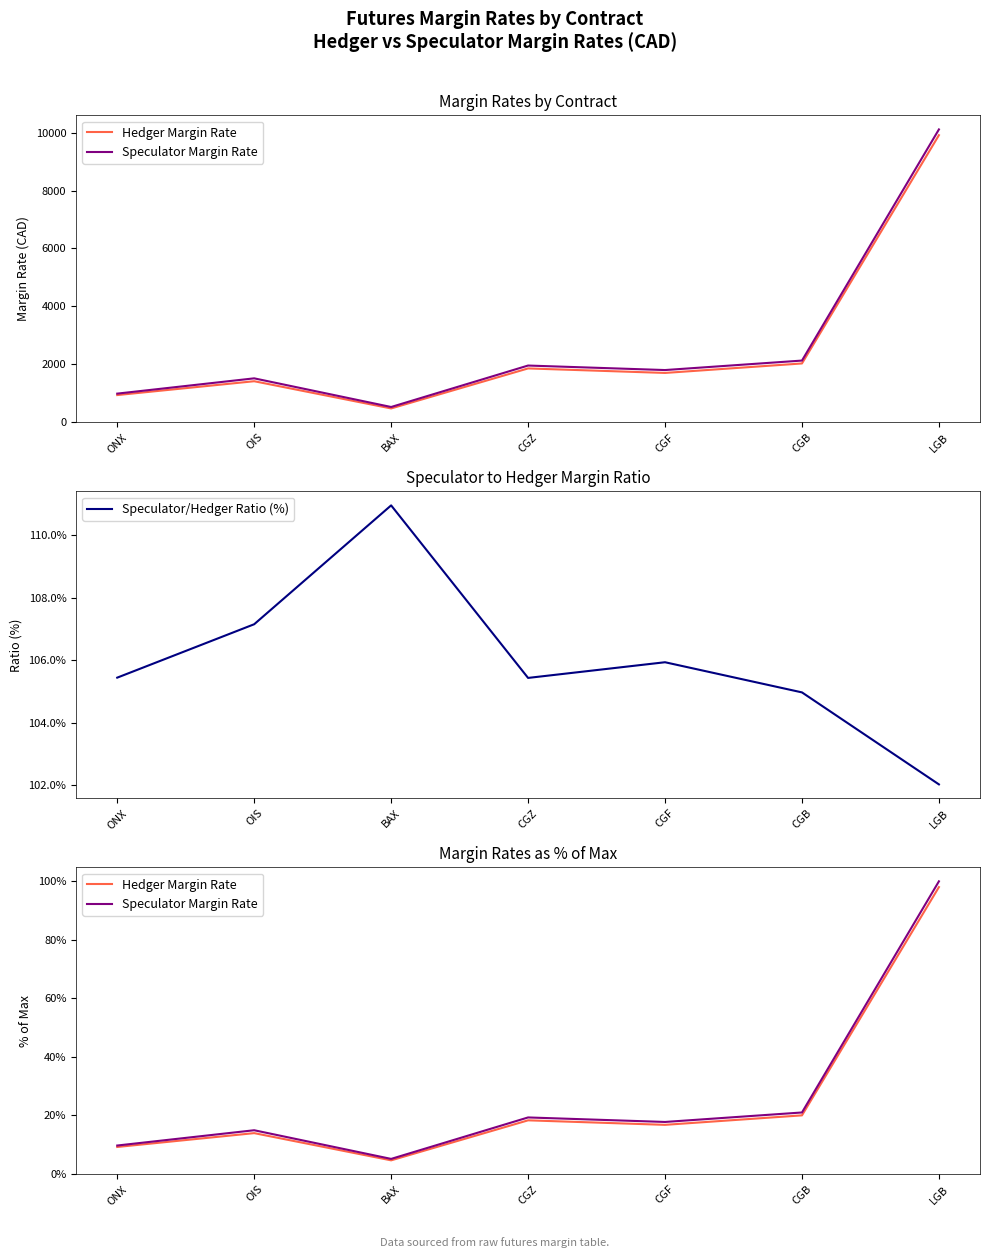

At how many categories does at least one series exceed 108?

1